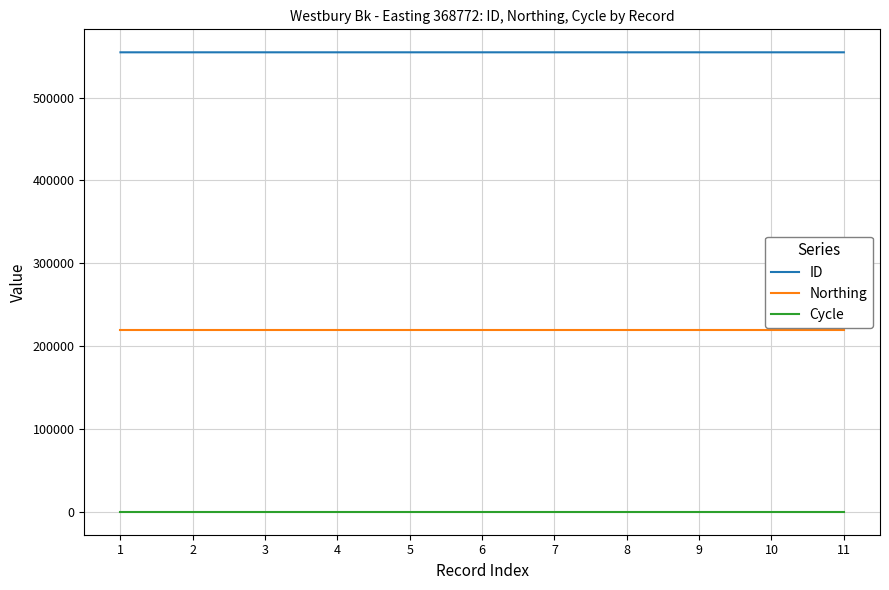

The Cycle series shows 3 at 2. True or false?

True